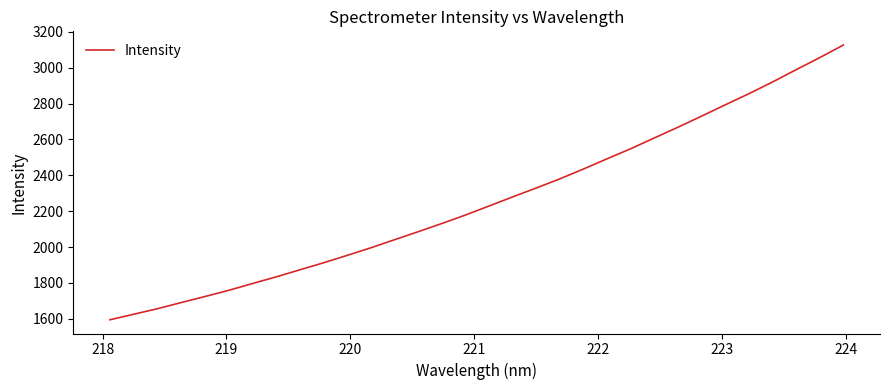

What is the difference between the maximum and minimum values?

1531.7